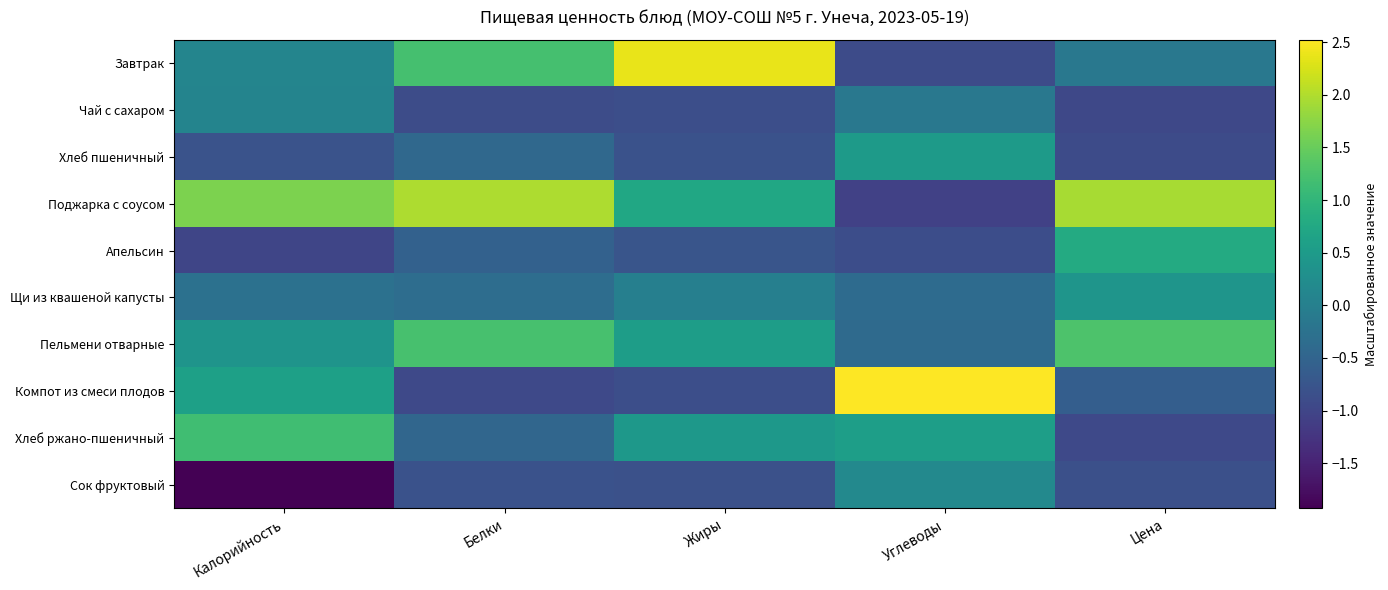

Which has a higher value, Калорийность or Жиры?

Жиры